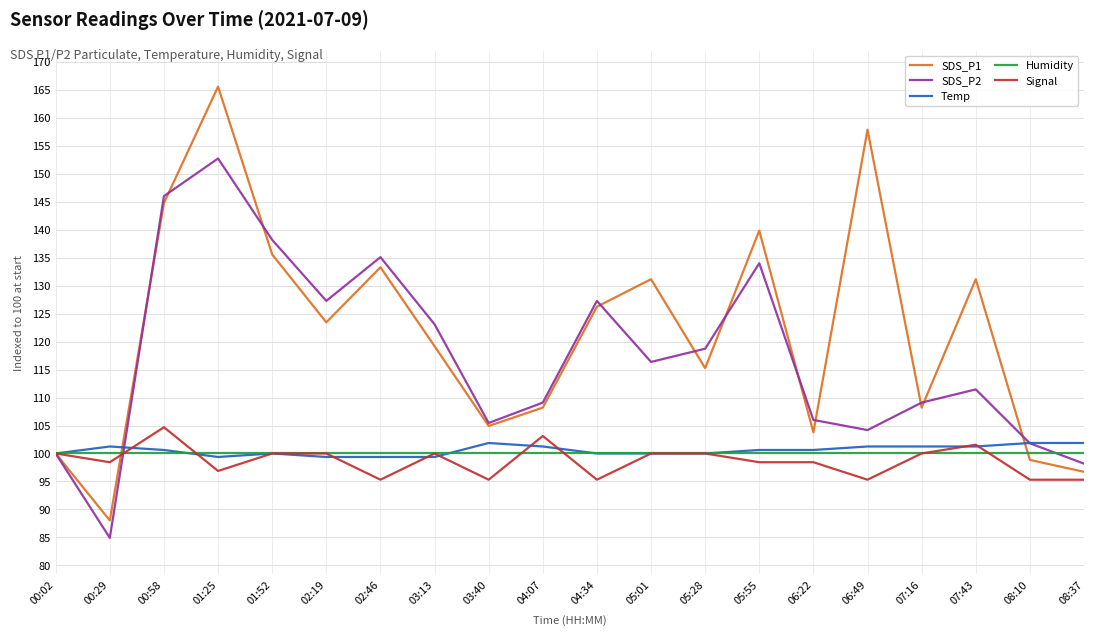

Between 02:19 and 08:10, which series saw the biggest shift?

SDS_P2